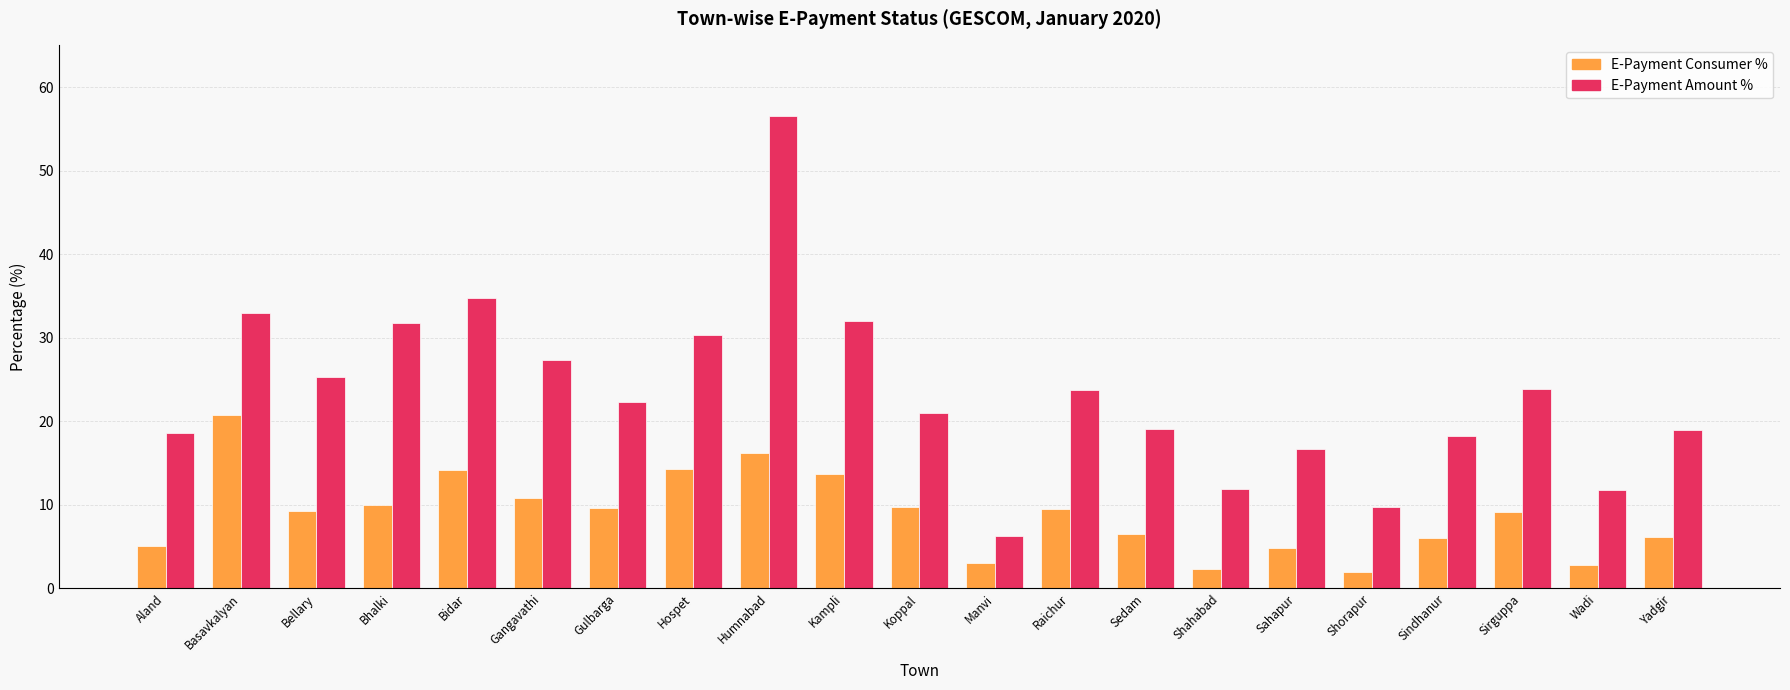

Which series has the largest total across all categories?

E-Payment Amount %